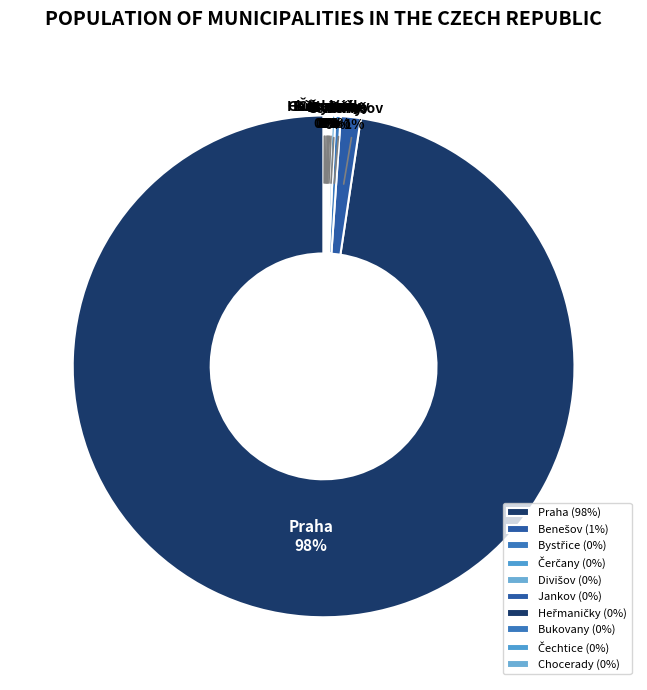

To the nearest percent, what is the average slice percentage?

10%